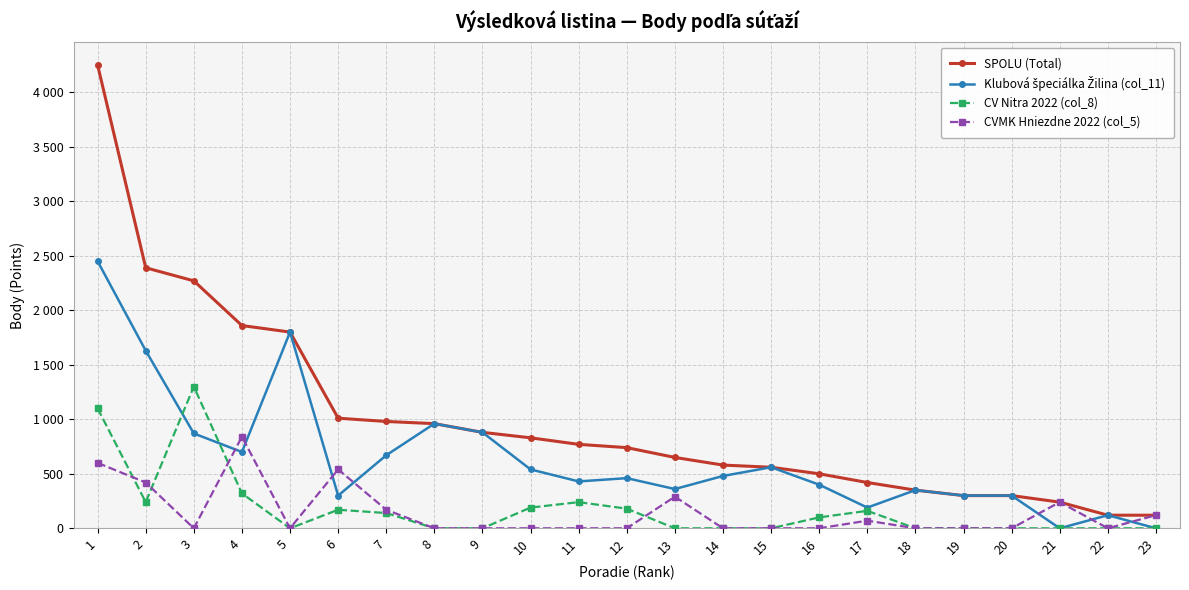

Does the chart have visible grid lines?

Yes